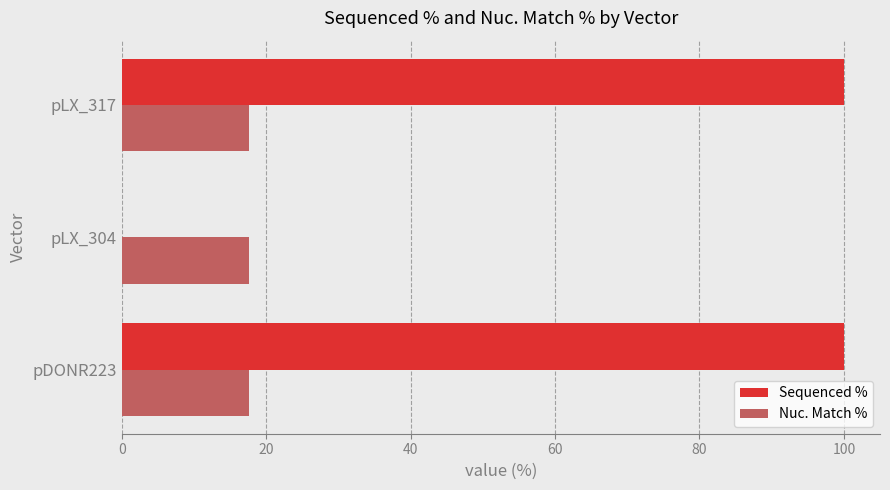

What is the sum of all Nuc. Match % values?

52.7